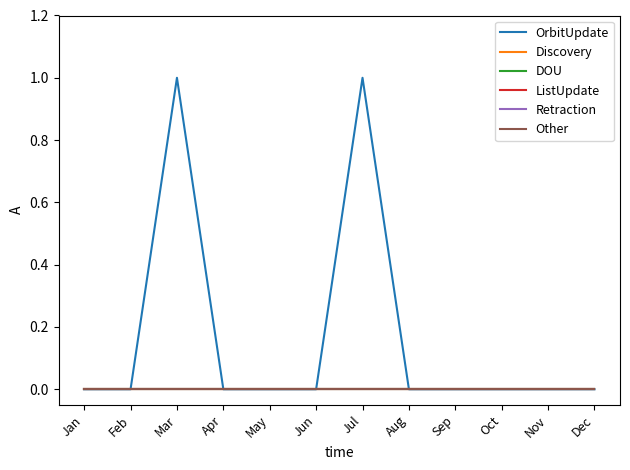

Does the chart display data point markers on the line(s)?

No